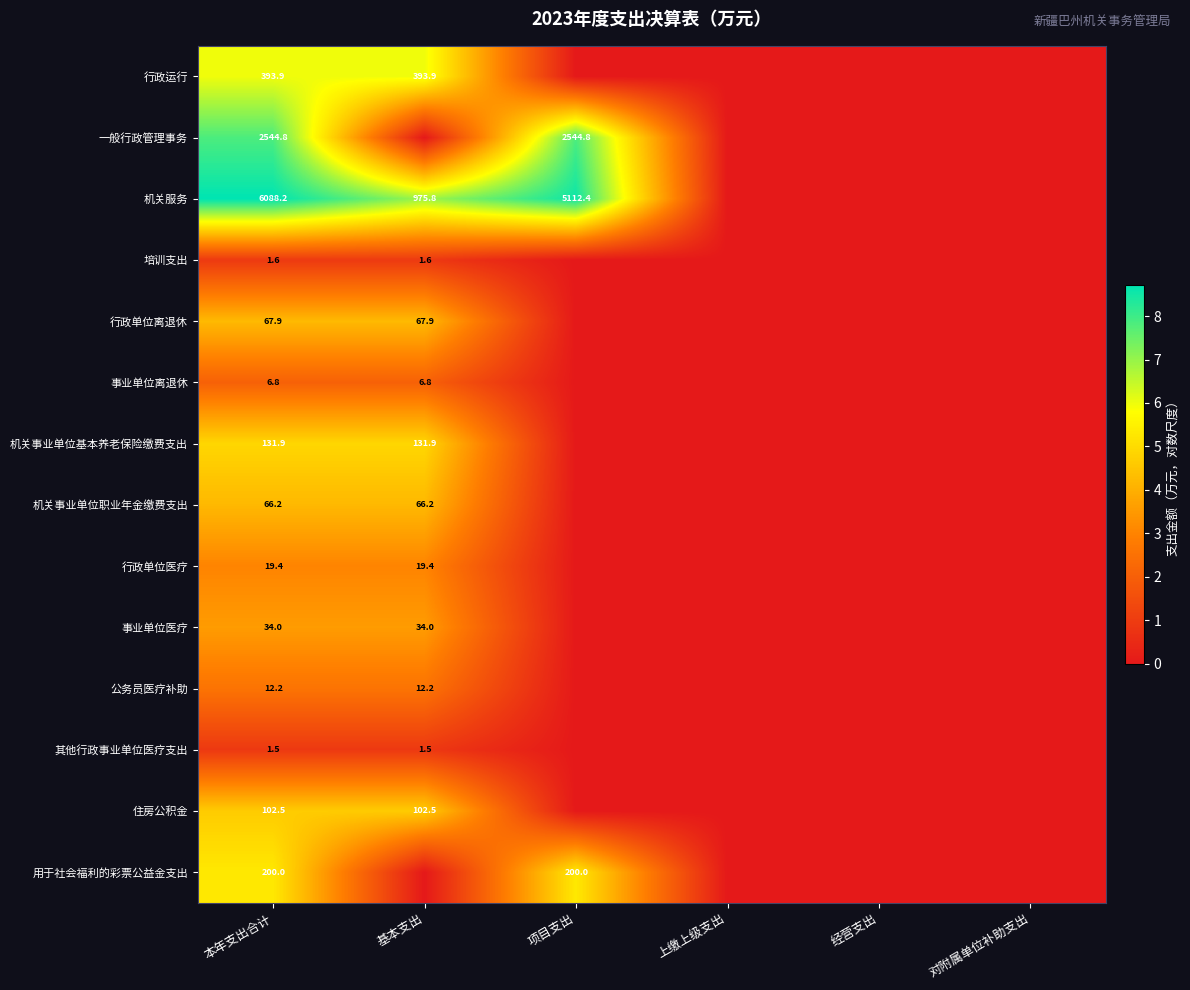

At 本年支出合计, list the series in order from smallest to largest.

其他行政事业单位医疗支出, 培训支出, 事业单位离退休, 公务员医疗补助, 行政单位医疗, 事业单位医疗, 机关事业单位职业年金缴费支出, 行政单位离退休, 住房公积金, 机关事业单位基本养老保险缴费支出, 用于社会福利的彩票公益金支出, 行政运行, 一般行政管理事务, 机关服务